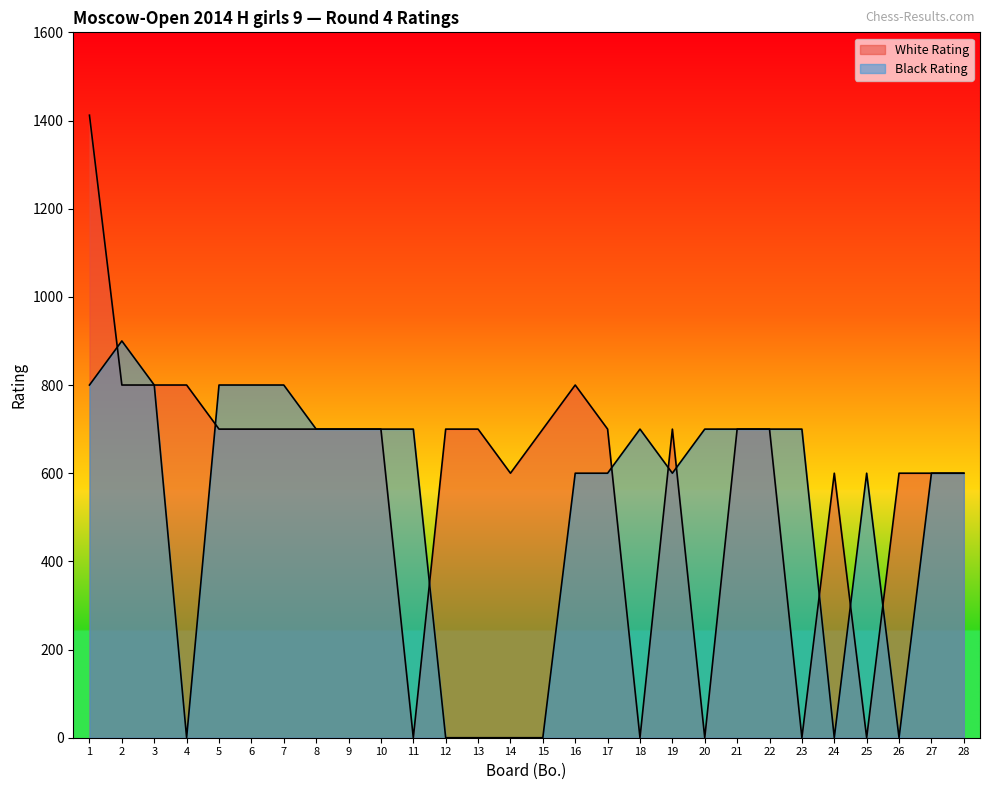

Read the Black Rating value at 25.

600